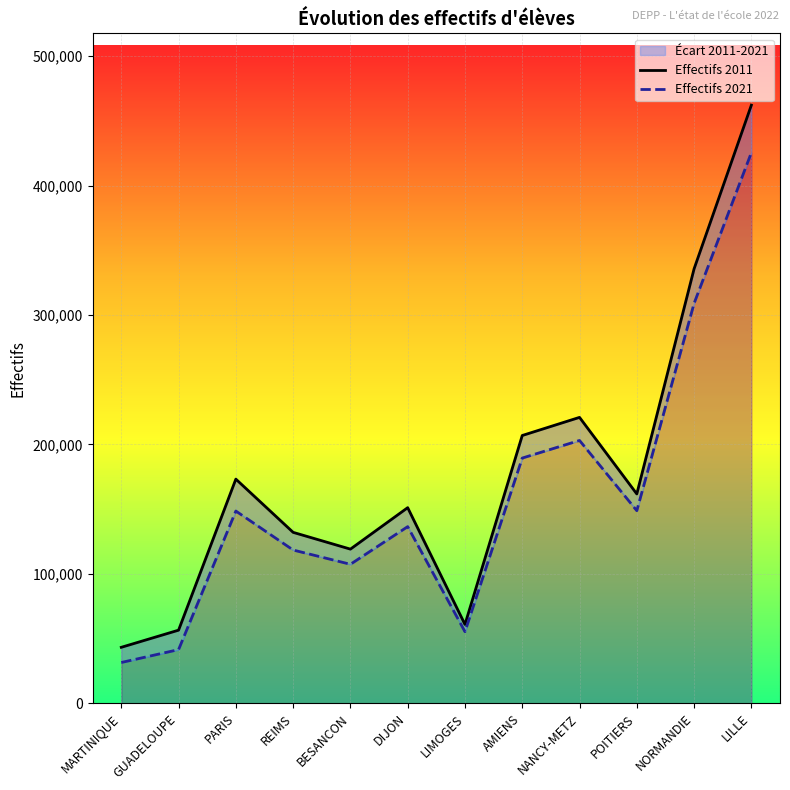

True or false: Effectifs 2011 and Effectifs 2021 cross at least once.

False